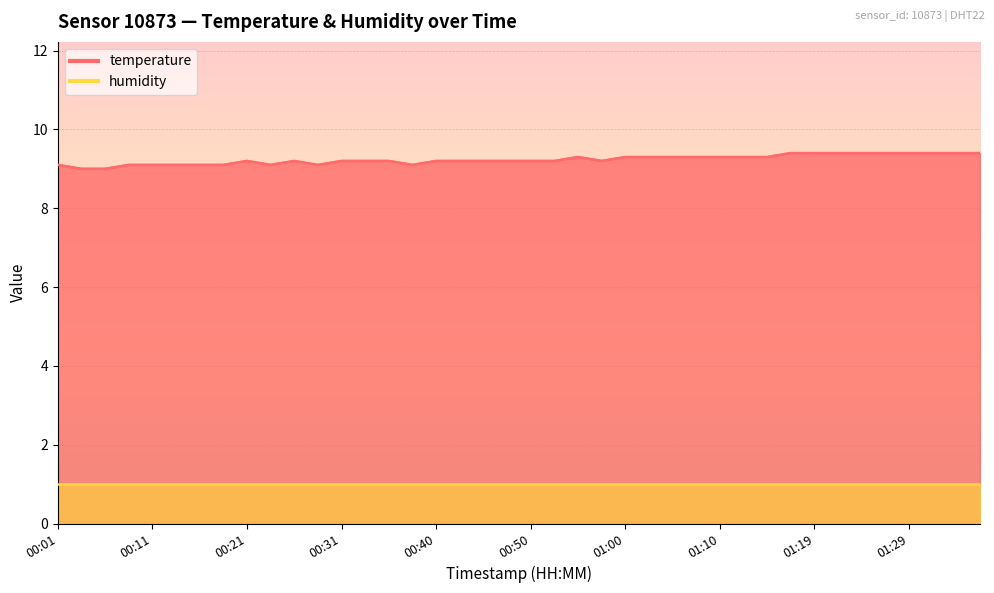

True or false: humidity line and temperature line intersect in this chart.

False